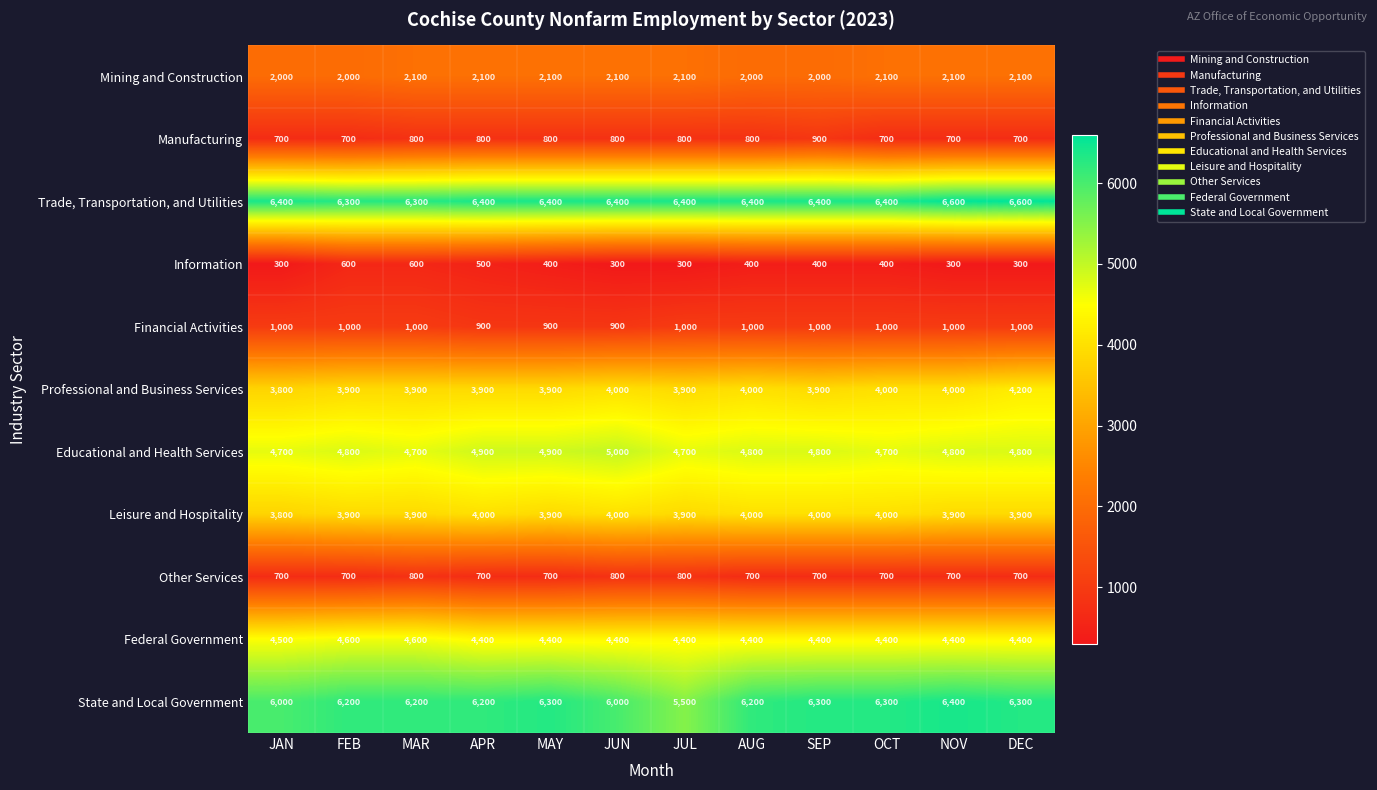

Is it true that State and Local Government equals 6200 at FEB?

True